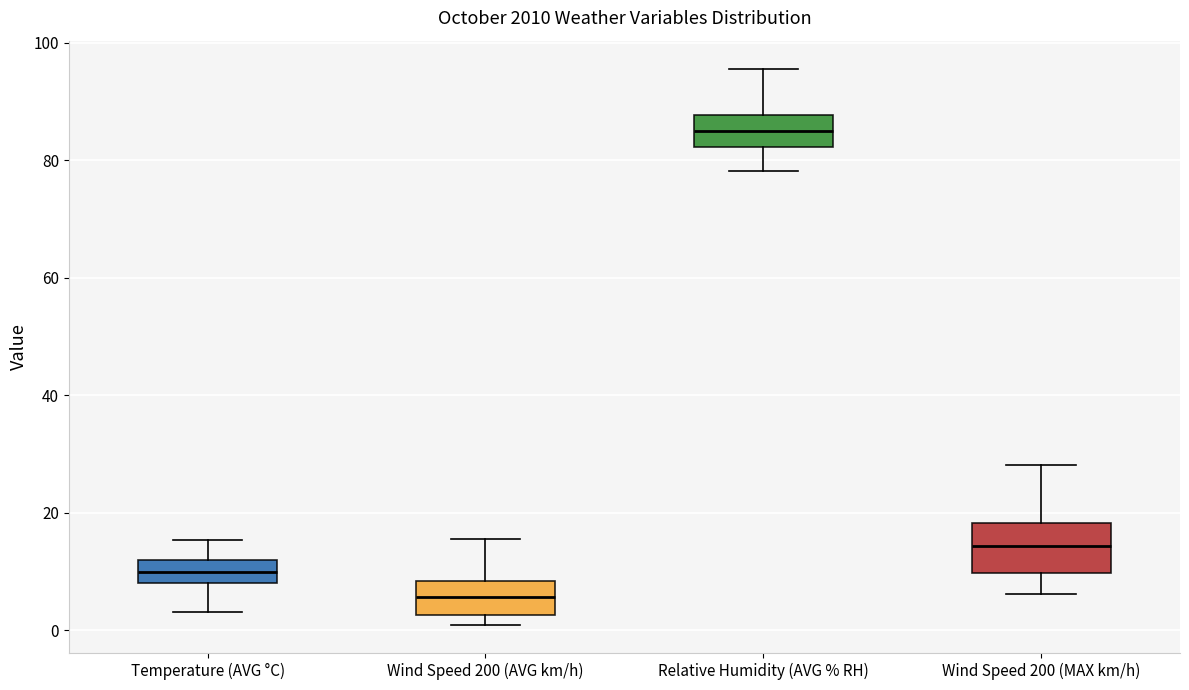

Where is the lower edge of the box for Wind Speed 200 (AVG km/h) on the y-axis? The values are not printed on the chart, so give them approximately, as read against the axis.

2